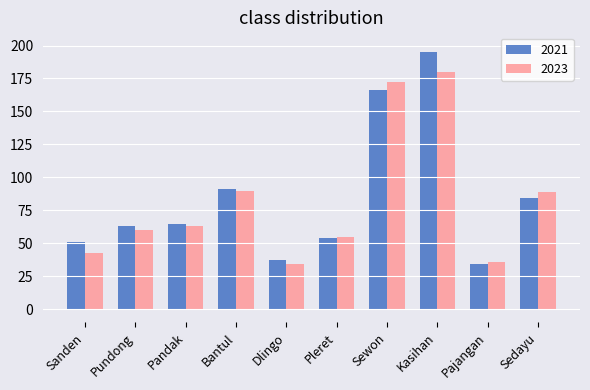

The 2023 series shows 63 at Pandak. True or false?

True